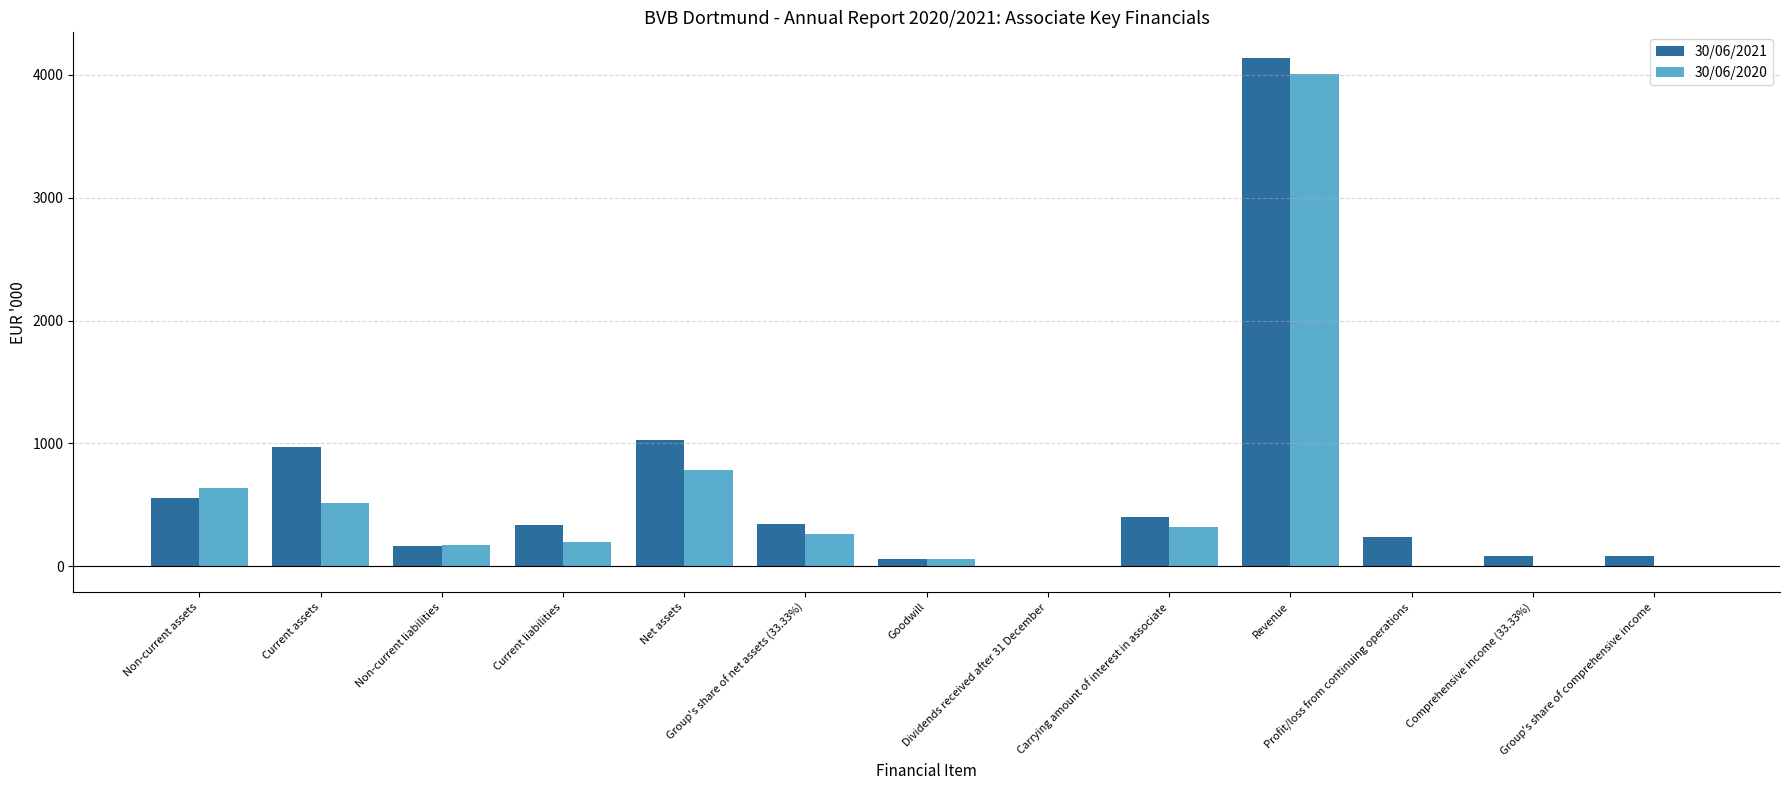

What is the label of the 6th bar from the left?

Group's share of net assets (33.33%)